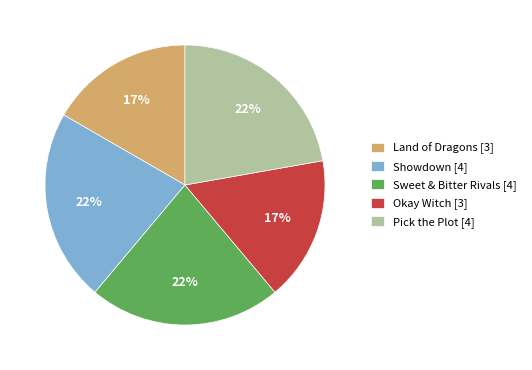

How many segments does this pie chart have?

5